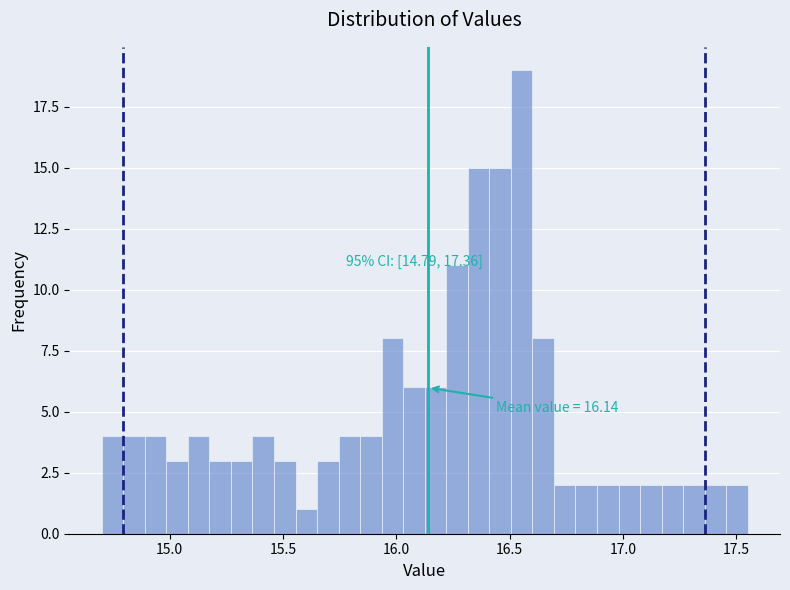

Read against the x-axis, roughly where is the centre of the tallest bar?

16.55